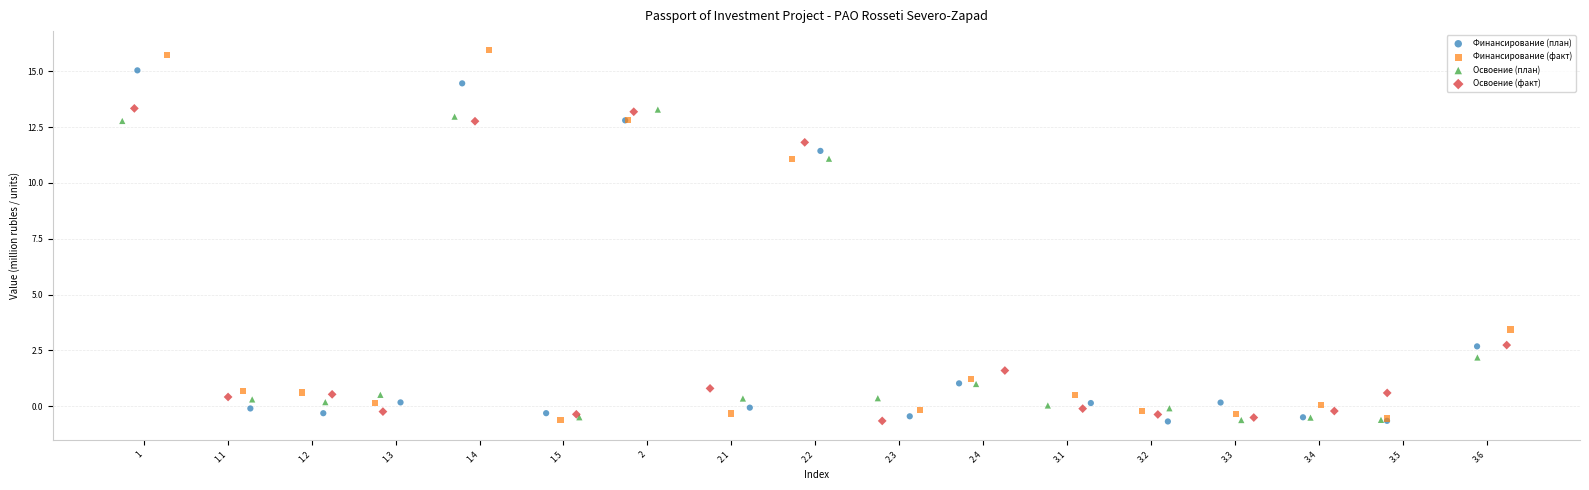

Which series has the largest Y range (max minus min)?

Финансирование (факт)